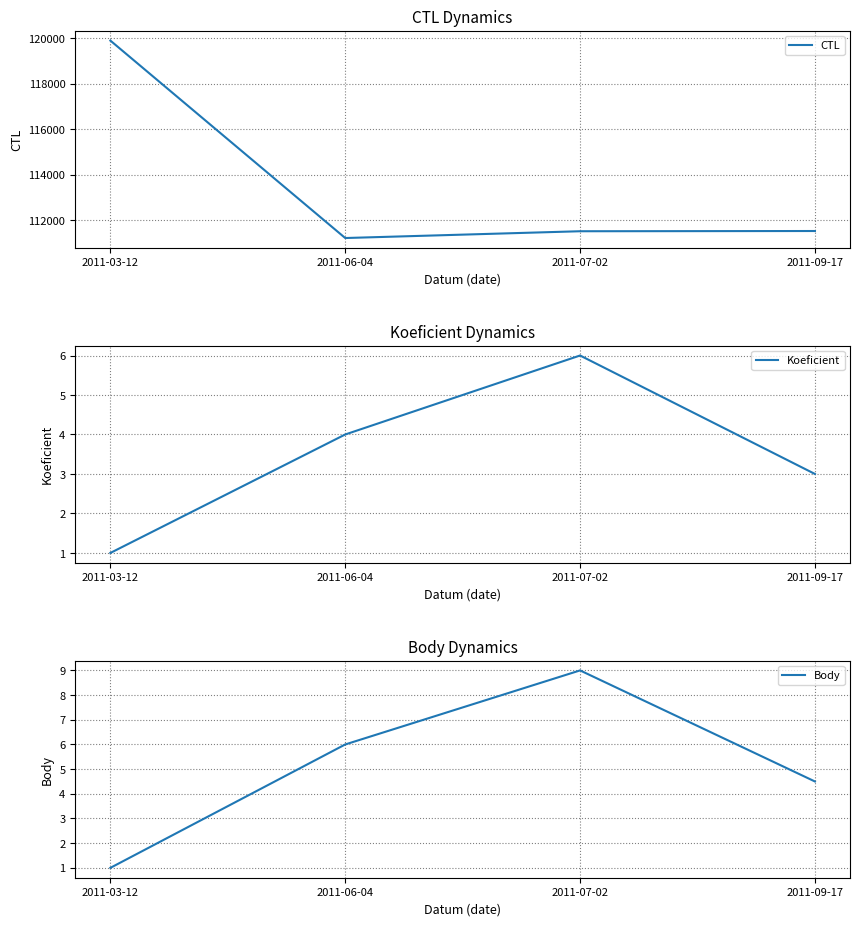

Which series has the widest spread of values?

CTL